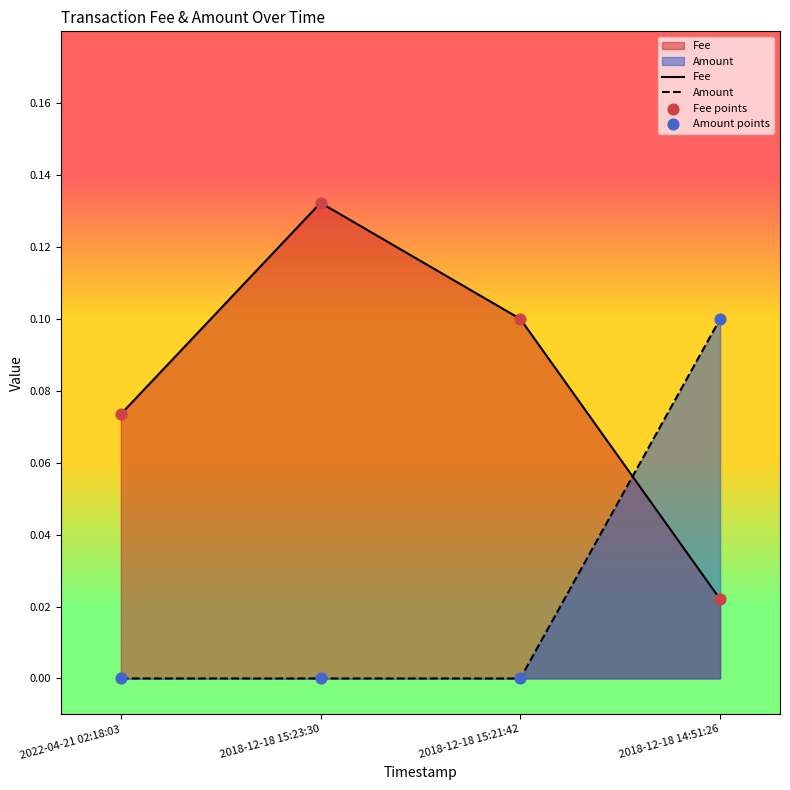

Which series reaches the minimum Y coordinate?

Amount